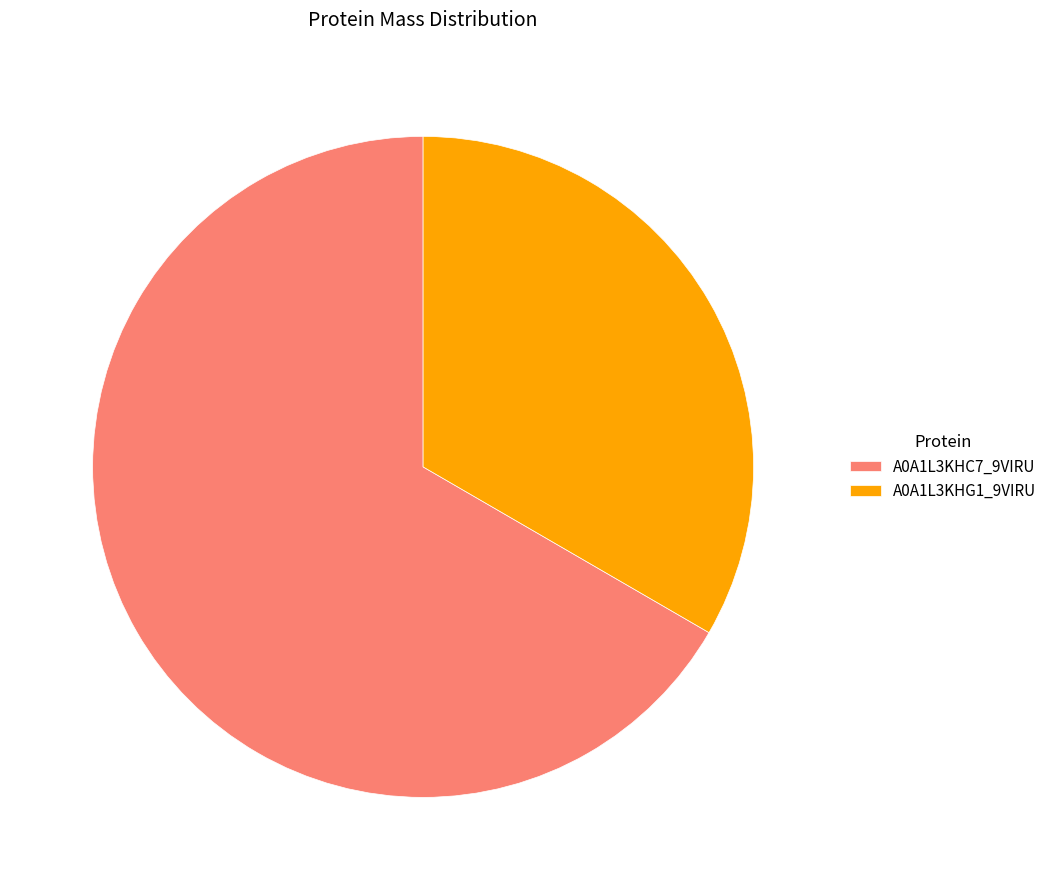

What is the ratio of the value at A0A1L3KHG1_9VIRU to the value at A0A1L3KHC7_9VIRU?

0.5